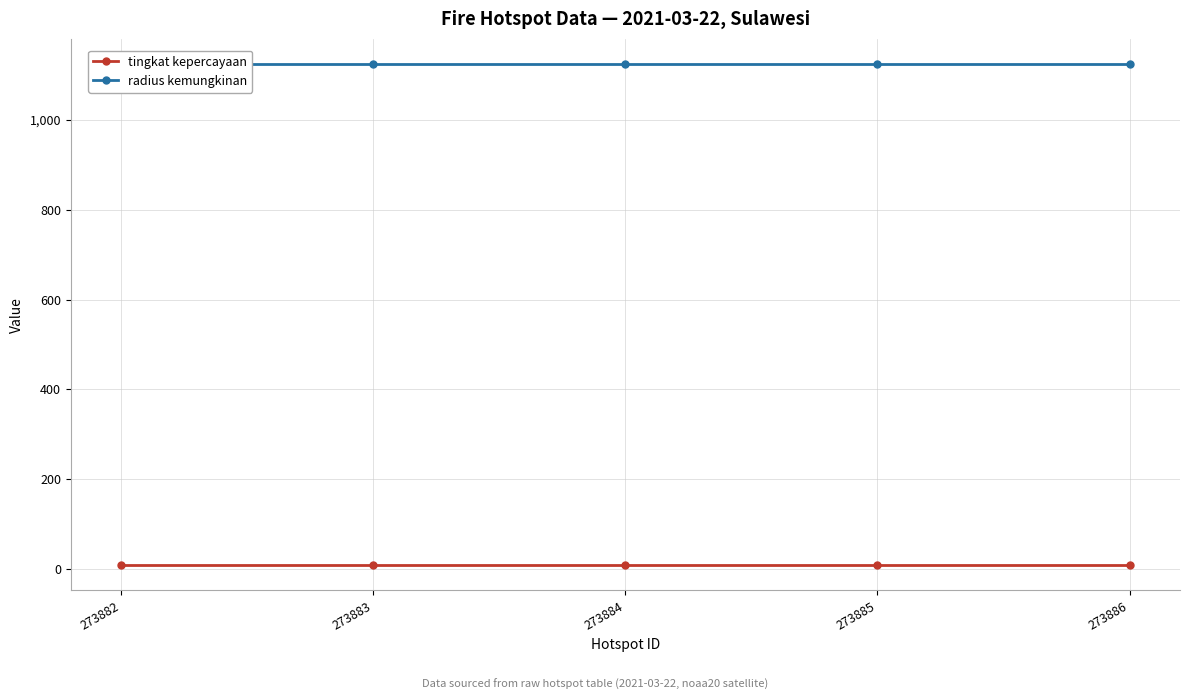

Which category has the highest value across all series?

273882